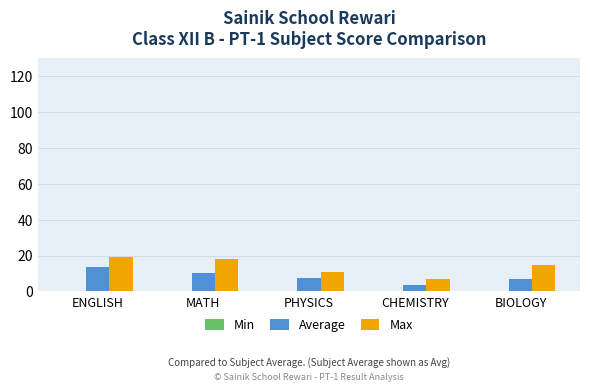

What is the value of the Max bar at the 2nd from the left?

18.0